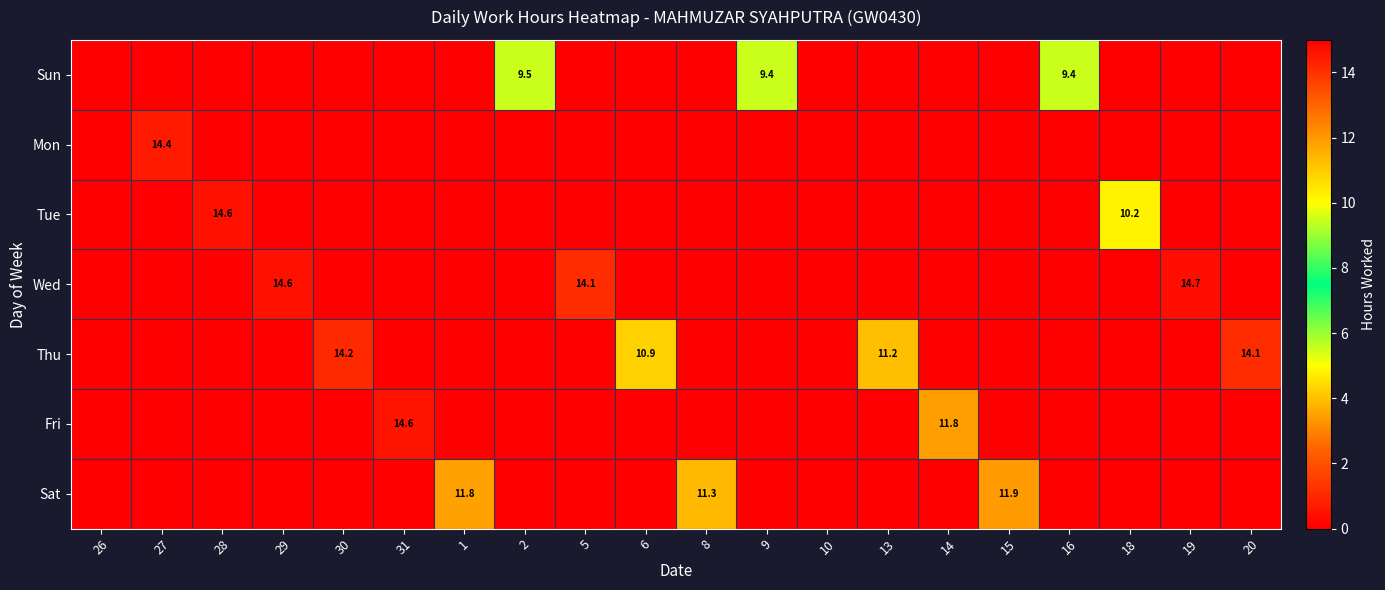

At which category does the chart reach its minimum across all series?

26